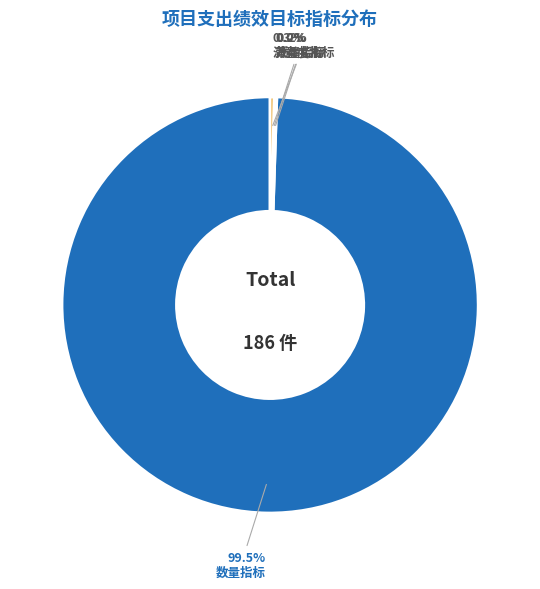

Is there a majority slice in this chart?

Yes